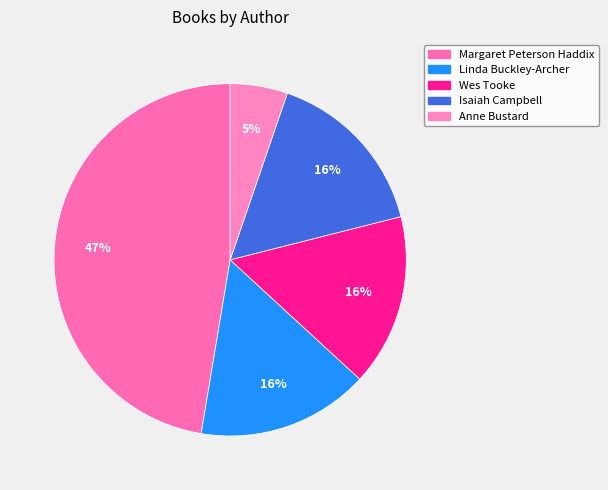

To the nearest percent, what is the difference between the largest and smallest slice percentages?

42%